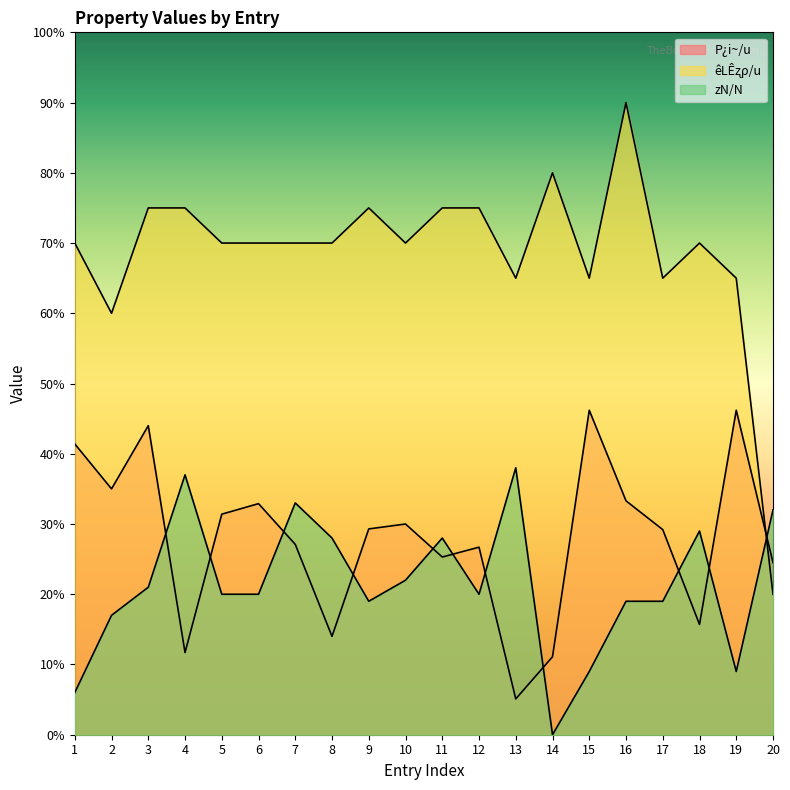

What are all the series names shown in the legend?

P¿i~/u, êLÊʐρ/u, zN/N